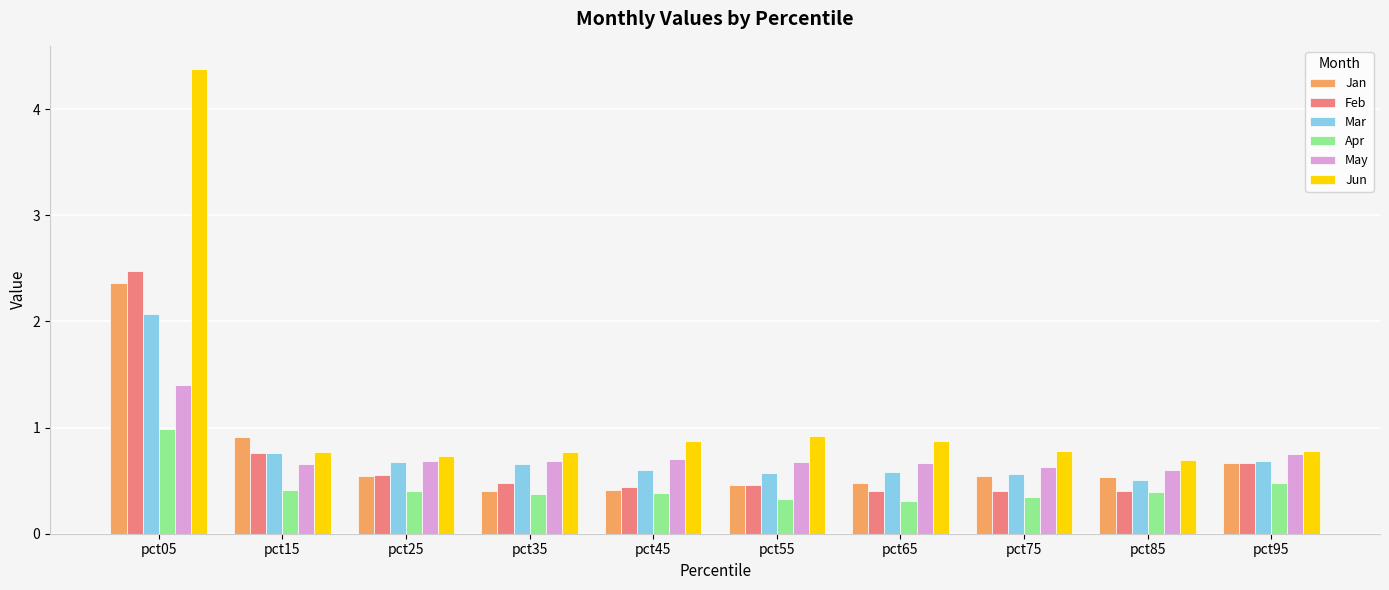

What is the sum of the Jan values at pct75 and pct45?

1.0